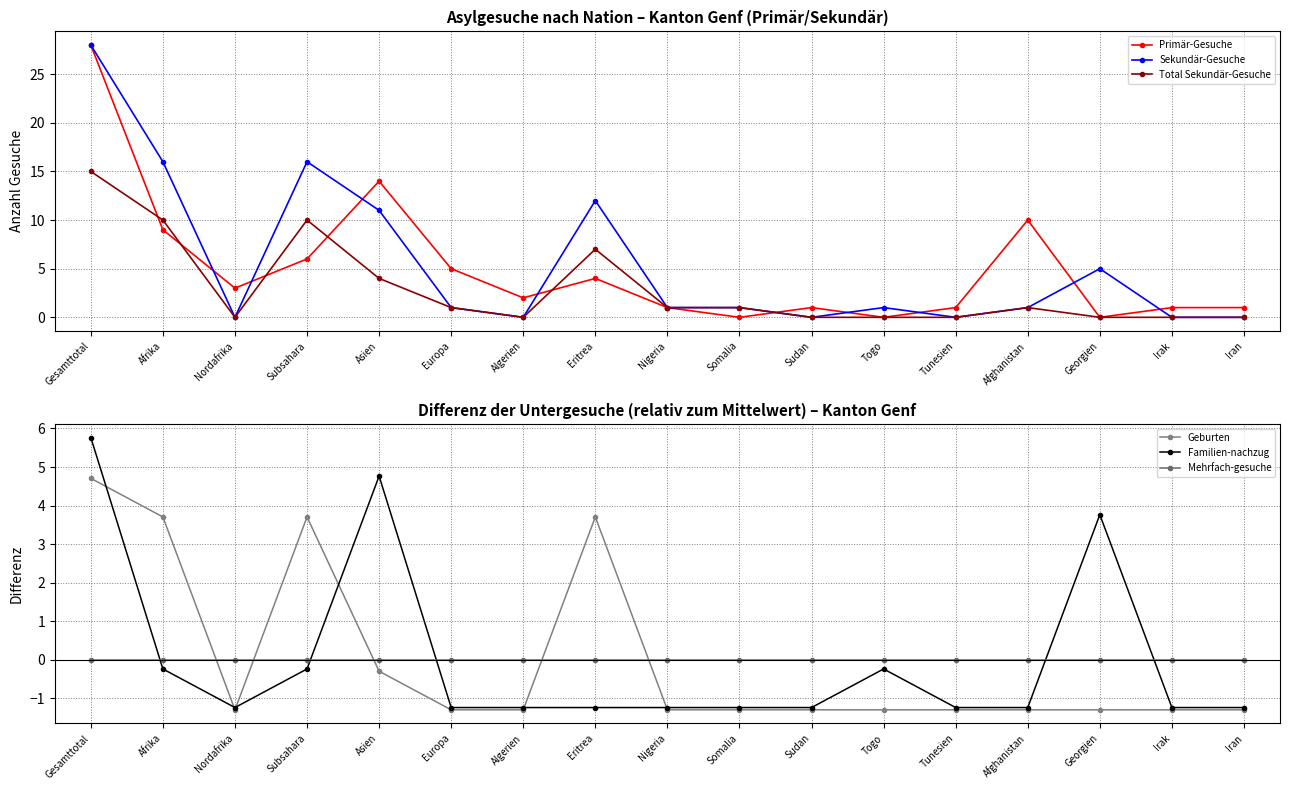

Reading left to right, extract all data points from this chart.

Primär-Gesuche: Gesamttotal=28.0	Afrika=9.0	Nordafrika=3.0	Subsahara=6.0	Asien=14.0	Europa=5.0	Algerien=2.0	Eritrea=4.0	Nigeria=1.0	Somalia=0.0	Sudan=1.0	Togo=0.0	Tunesien=1.0	Afghanistan=10.0	Georgien=0.0	Irak=1.0	Iran=1.0
Sekundär-Gesuche: Gesamttotal=28.0	Afrika=16.0	Nordafrika=0.0	Subsahara=16.0	Asien=11.0	Europa=1.0	Algerien=0.0	Eritrea=12.0	Nigeria=1.0	Somalia=1.0	Sudan=0.0	Togo=1.0	Tunesien=0.0	Afghanistan=1.0	Georgien=5.0	Irak=0.0	Iran=0.0
Total Sekundär-Gesuche: Gesamttotal=15.0	Afrika=10.0	Nordafrika=0.0	Subsahara=10.0	Asien=4.0	Europa=1.0	Algerien=0.0	Eritrea=7.0	Nigeria=1.0	Somalia=1.0	Sudan=0.0	Togo=0.0	Tunesien=0.0	Afghanistan=1.0	Georgien=0.0	Irak=0.0	Iran=0.0
Geburten: Gesamttotal=4.7	Afrika=3.7	Nordafrika=-1.3	Subsahara=3.7	Asien=-0.3	Europa=-1.3	Algerien=-1.3	Eritrea=3.7	Nigeria=-1.3	Somalia=-1.3	Sudan=-1.3	Togo=-1.3	Tunesien=-1.3	Afghanistan=-1.3	Georgien=-1.3	Irak=-1.3	Iran=-1.3
Familien-nachzug: Gesamttotal=5.8	Afrika=-0.2	Nordafrika=-1.2	Subsahara=-0.2	Asien=4.8	Europa=-1.2	Algerien=-1.2	Eritrea=-1.2	Nigeria=-1.2	Somalia=-1.2	Sudan=-1.2	Togo=-0.2	Tunesien=-1.2	Afghanistan=-1.2	Georgien=3.8	Irak=-1.2	Iran=-1.2
Mehrfach-gesuche: Gesamttotal=0.0	Afrika=0.0	Nordafrika=0.0	Subsahara=0.0	Asien=0.0	Europa=0.0	Algerien=0.0	Eritrea=0.0	Nigeria=0.0	Somalia=0.0	Sudan=0.0	Togo=0.0	Tunesien=0.0	Afghanistan=0.0	Georgien=0.0	Irak=0.0	Iran=0.0